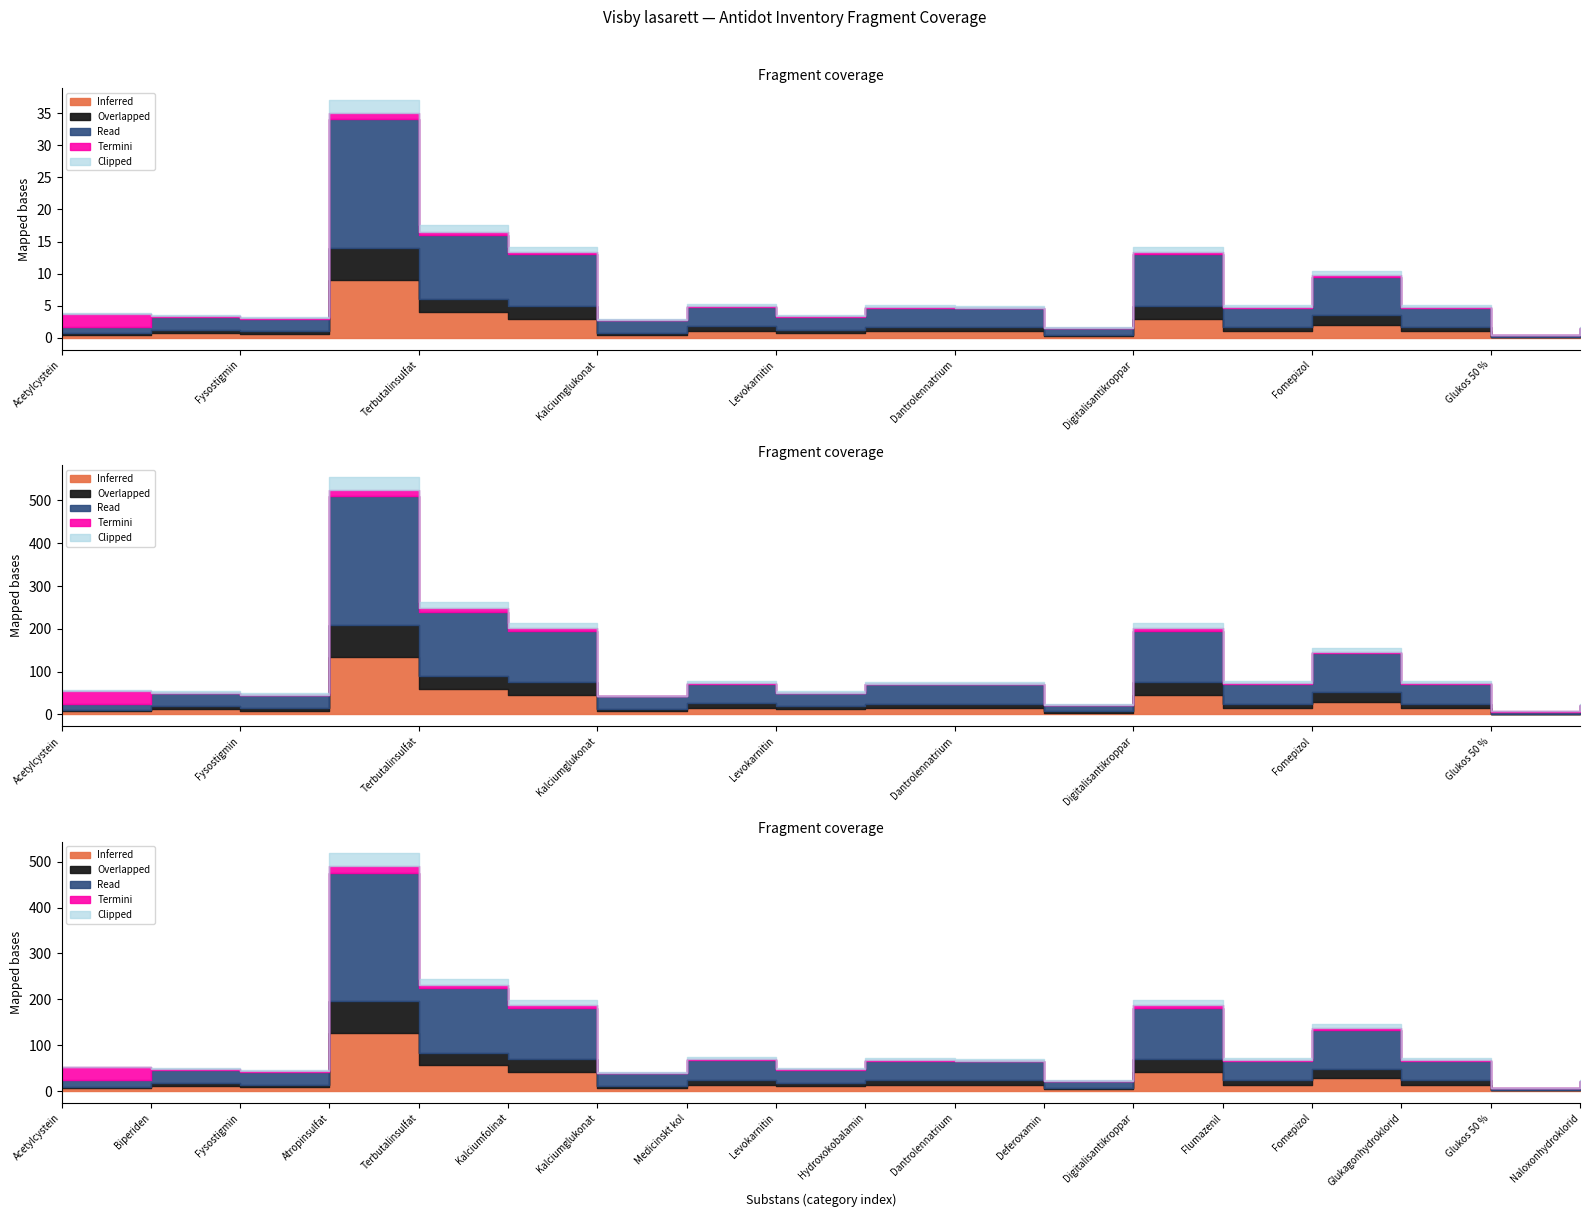

Is the value of Clipped at Glukagonhydroklorid greater than the value of Inferred at Biperiden?

No